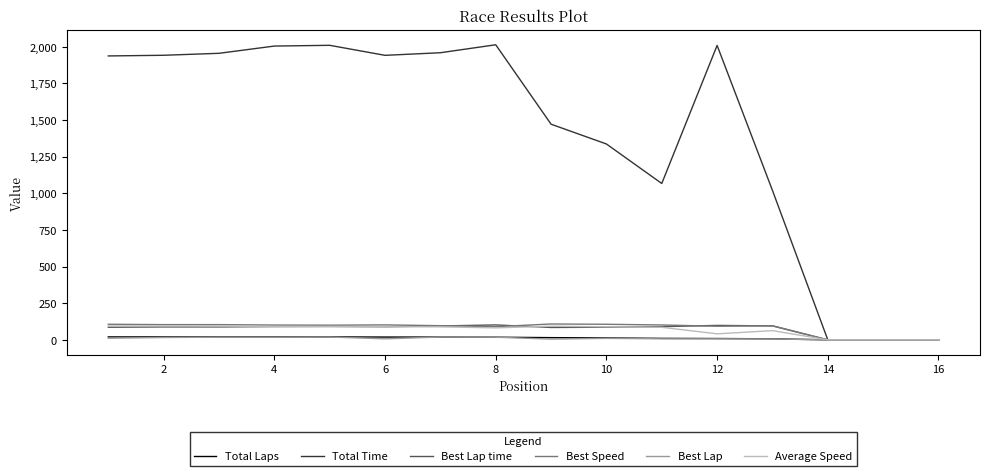

Which series has the largest total across all categories?

Total Time